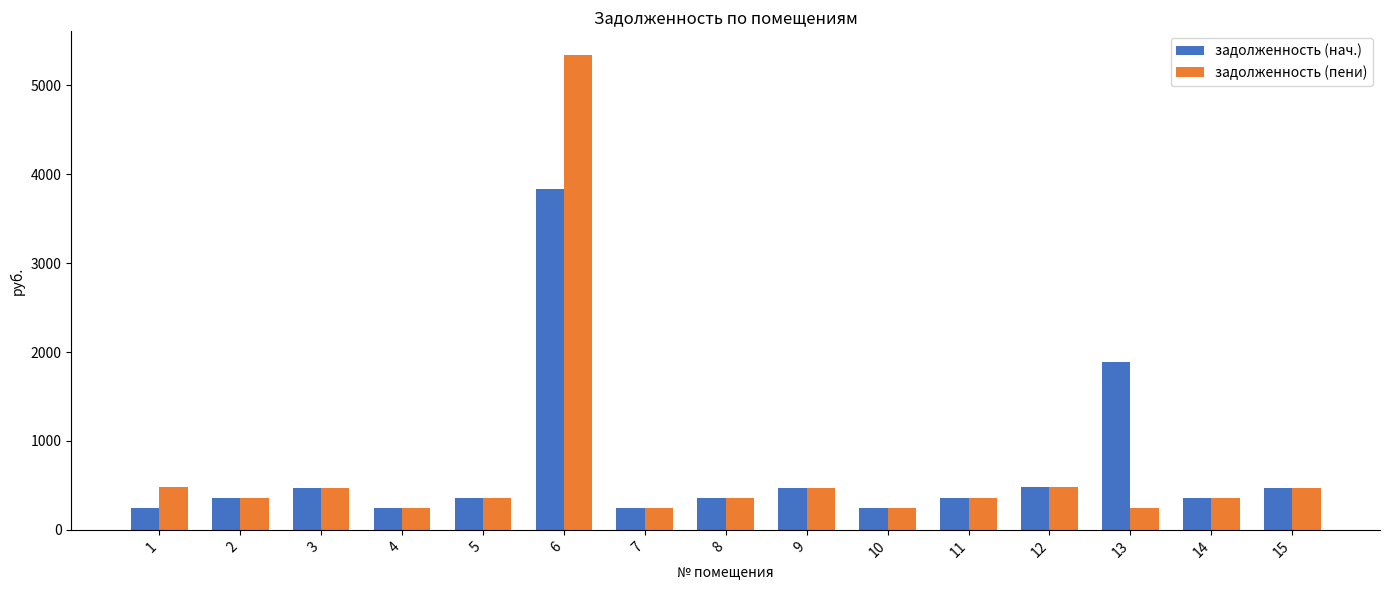

The value of задолженность (пени) at 12 is 487.1. True or false?

True